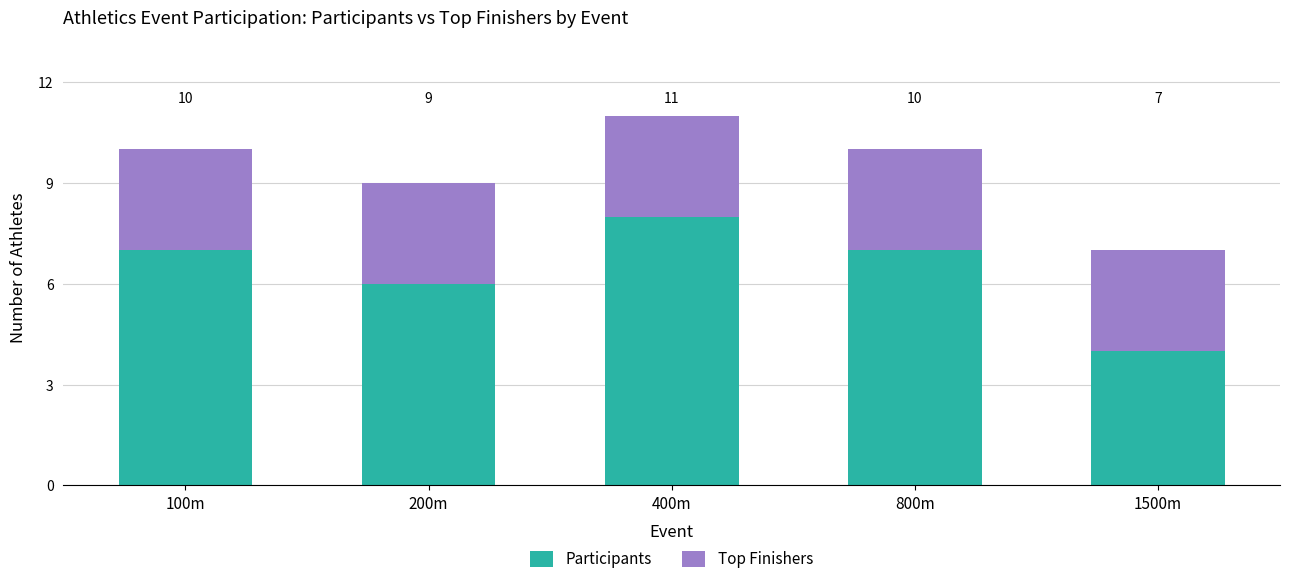

Are the bars grouped side by side (vs. stacked)?

No